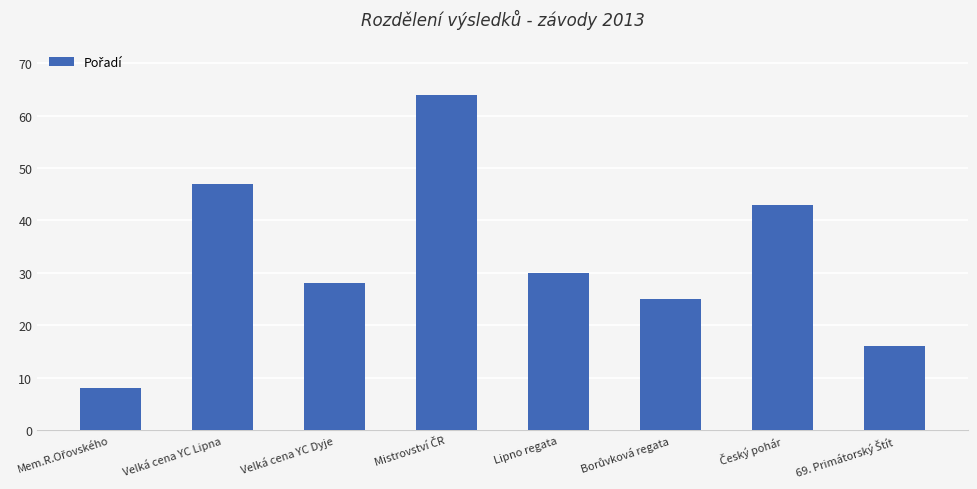

What is the difference between the maximum and minimum values?

56